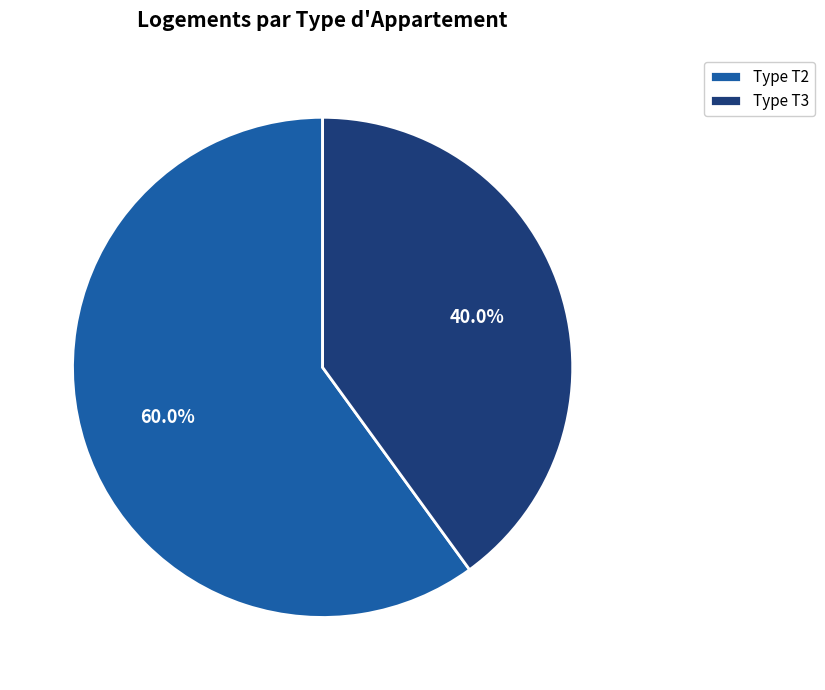

How much of the chart is everything except Type T2?

40.0%